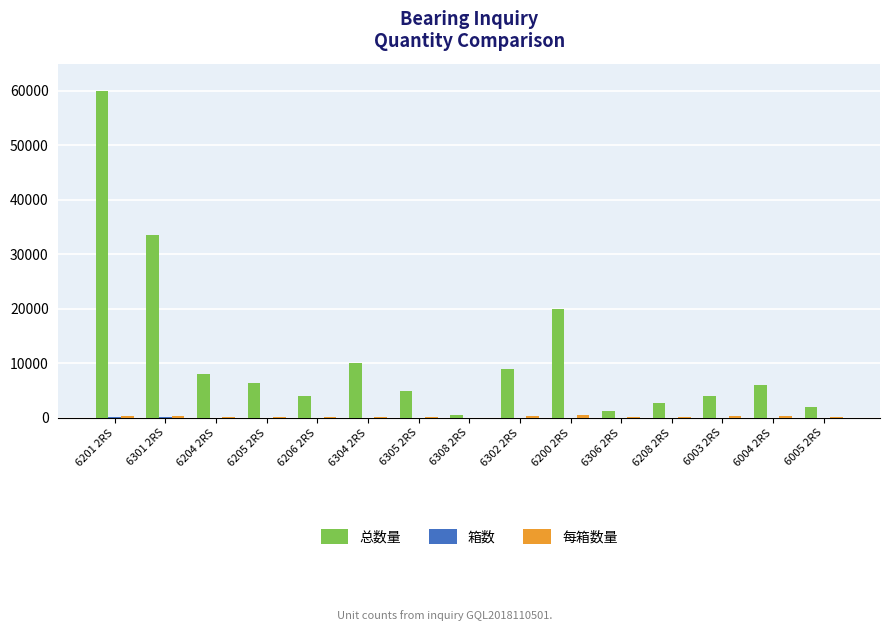

What is the greatest value displayed?

60000